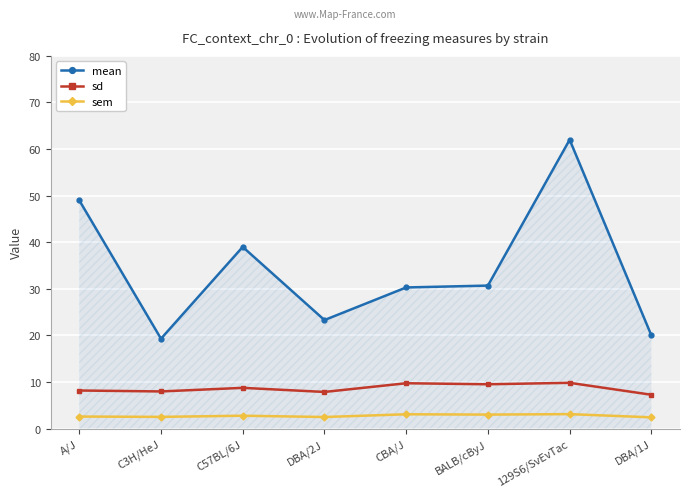

What is the approximate value of sem at A/J?

2.6